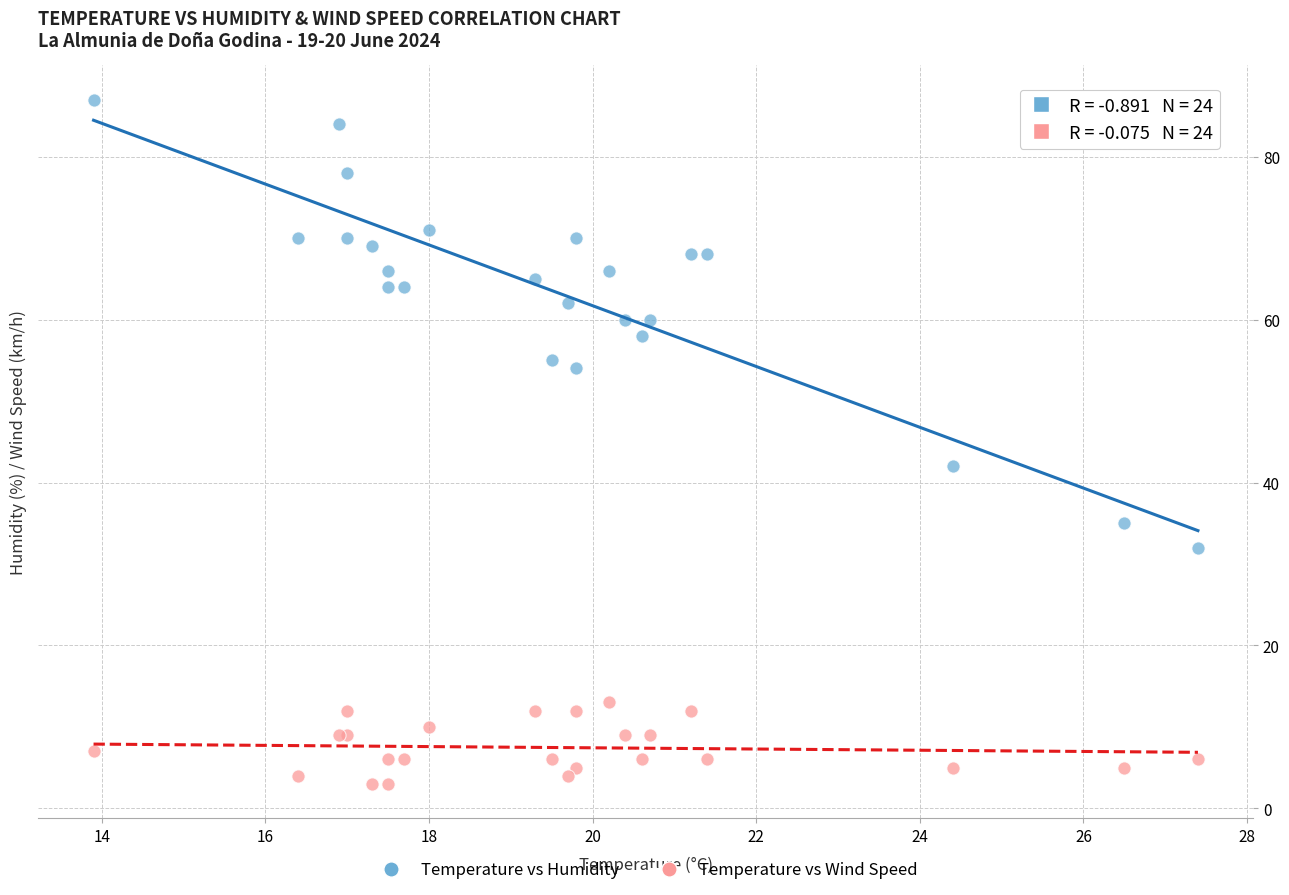

What are all the series names shown in the legend?

Temperature vs Humidity, Temperature vs Wind Speed